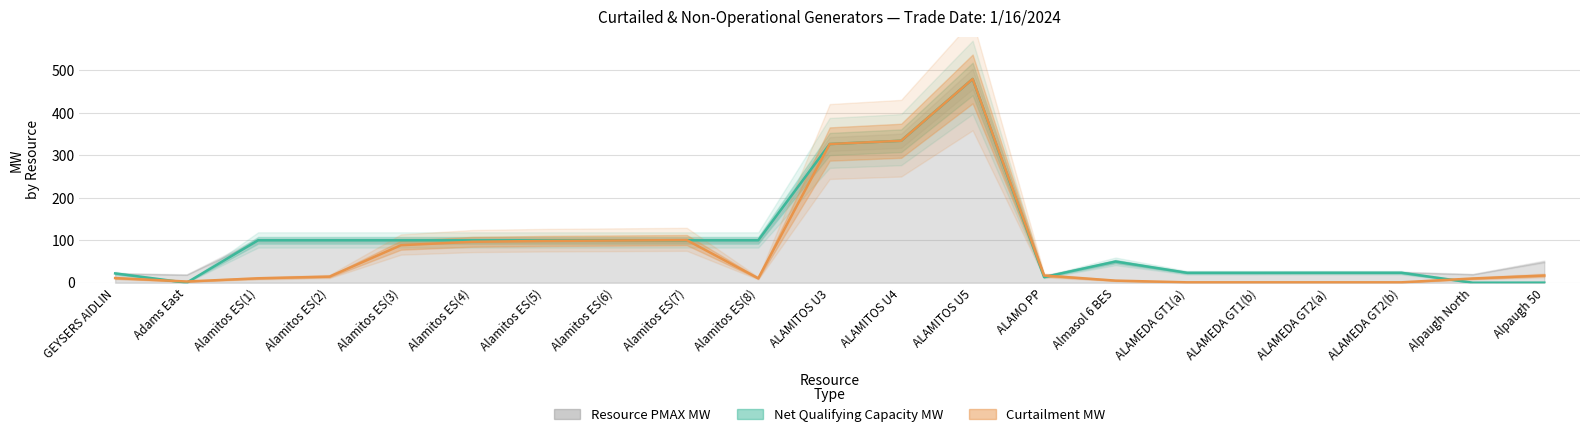

How many values in the resource_pmax_mw series exceed 100?

3